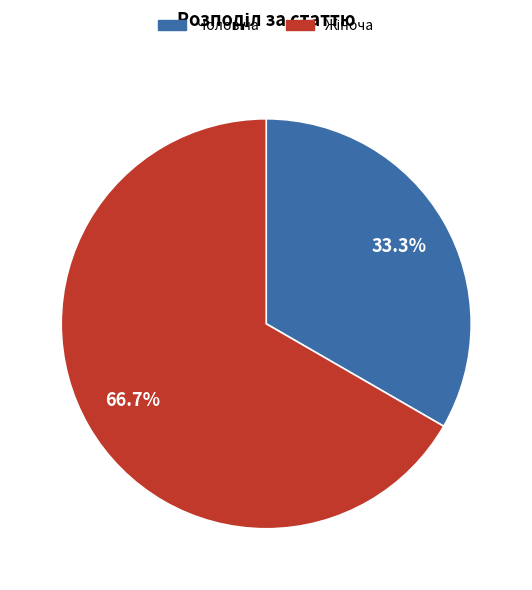

Is there any slice that represents more than half of the pie?

Yes